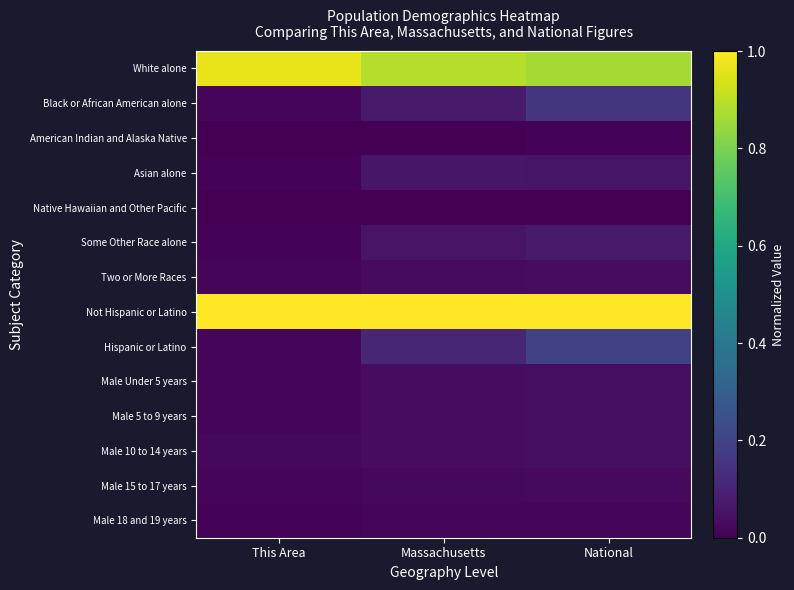

At This Area, list the series in order from smallest to largest.

Native Hawaiian and Other Pacific, American Indian and Alaska Native, Asian alone, Male 18 and 19 years, Some Other Race alone, Two or More Races, Black or African American alone, Male 15 to 17 years, Male 5 to 9 years, Male Under 5 years, Hispanic or Latino, Male 10 to 14 years, White alone, Not Hispanic or Latino